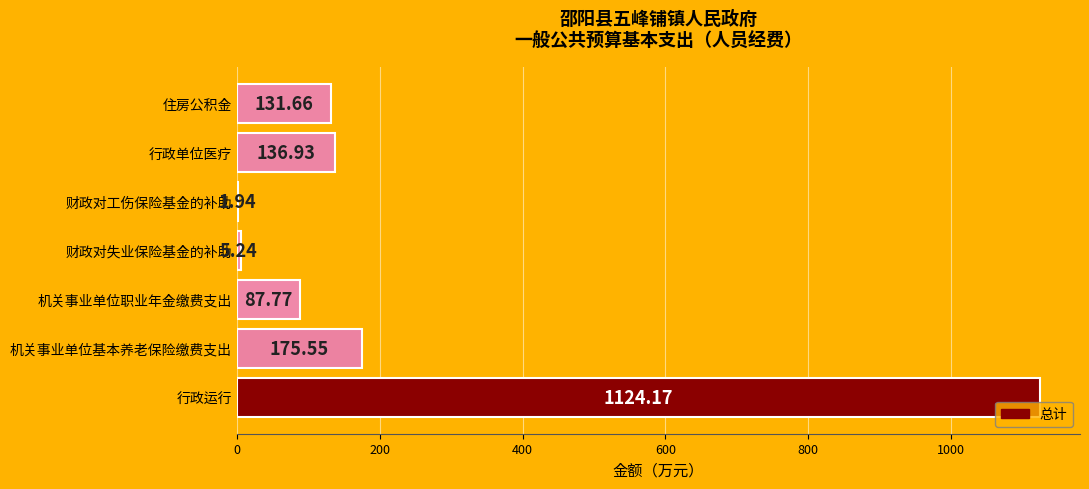

What is the sum of the values at 财政对工伤保险基金的补助 and 行政单位医疗?

138.9